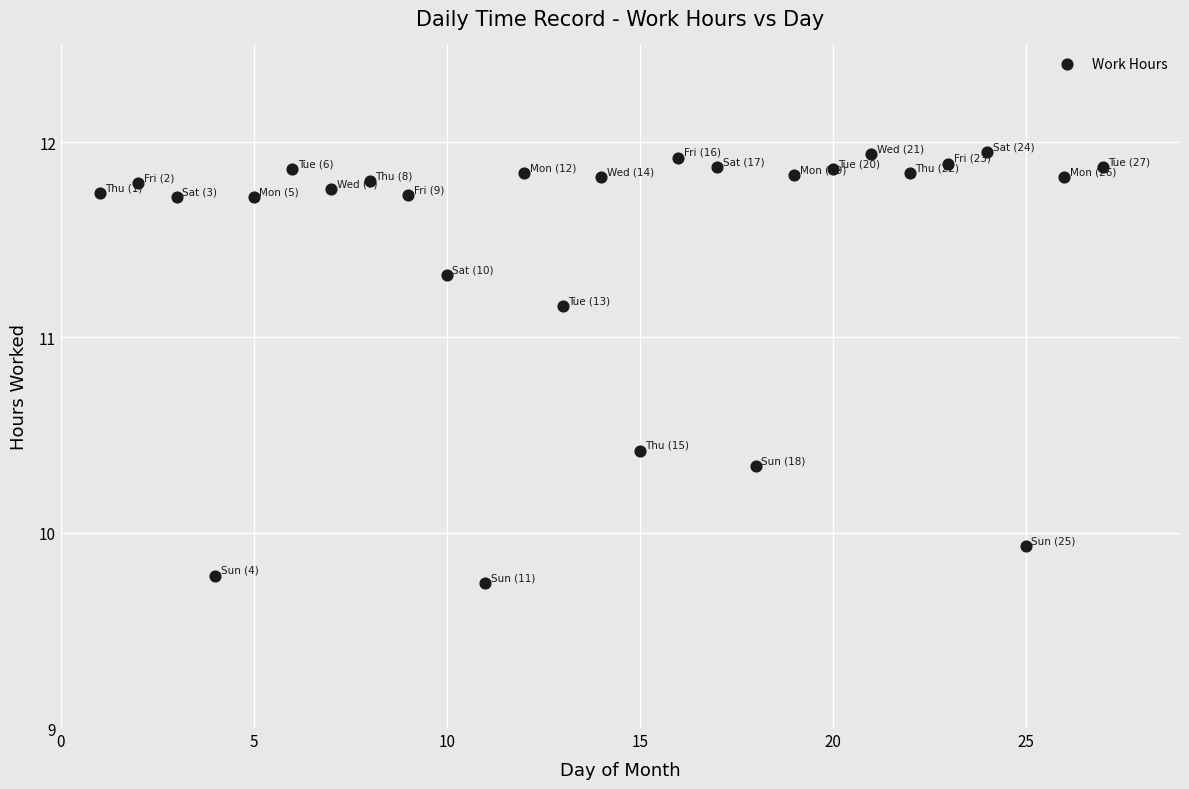

What is the range of X values (max minus min)?

26.0